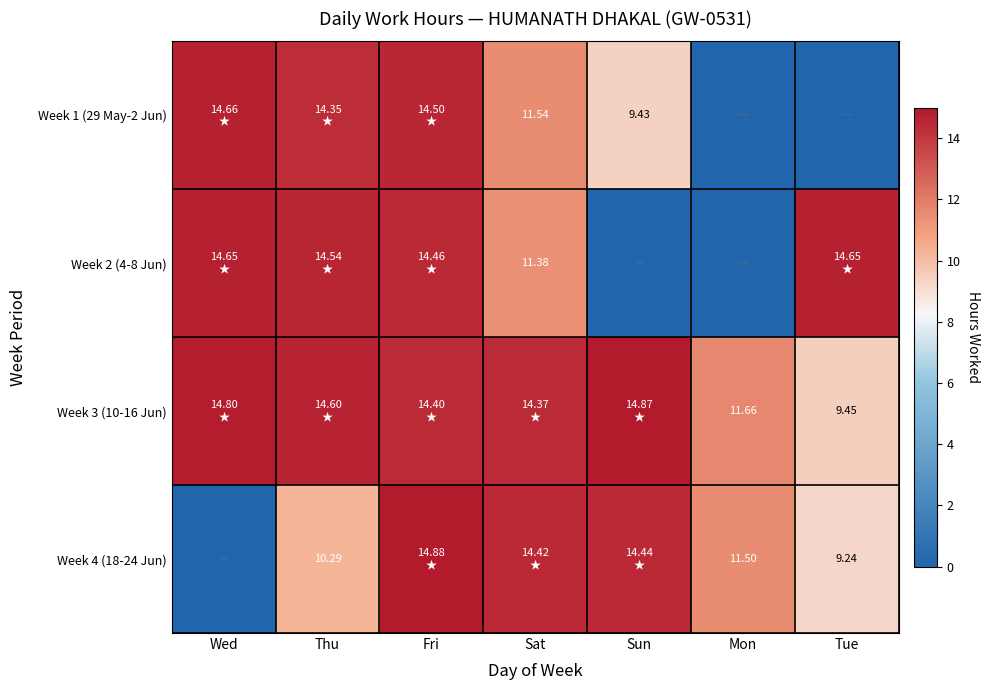

What is the maximum value for Week 4 (18-24 Jun)?

14.9